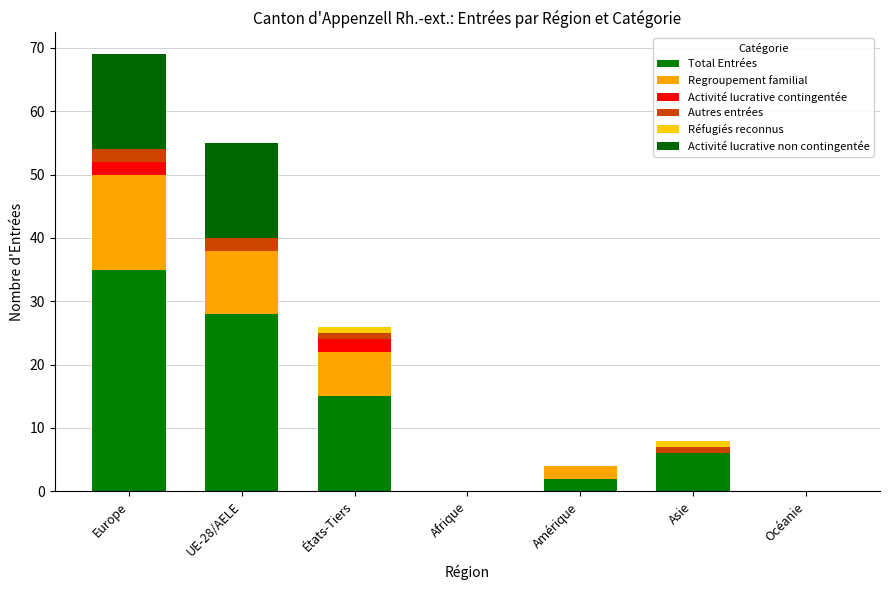

Which series has the largest range (max minus min)?

Total Entrées